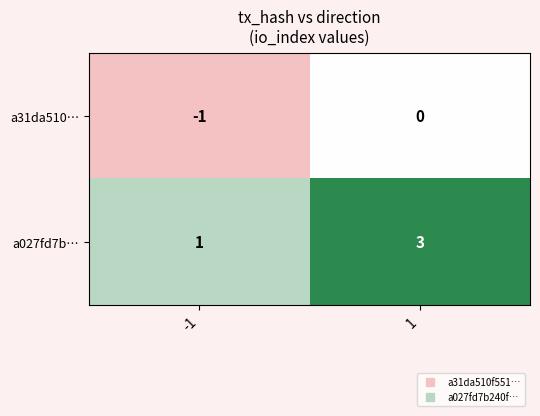

Reading left to right, list all the values displayed in this chart.

a31da510…: -1	0
a027fd7b…: 1	3